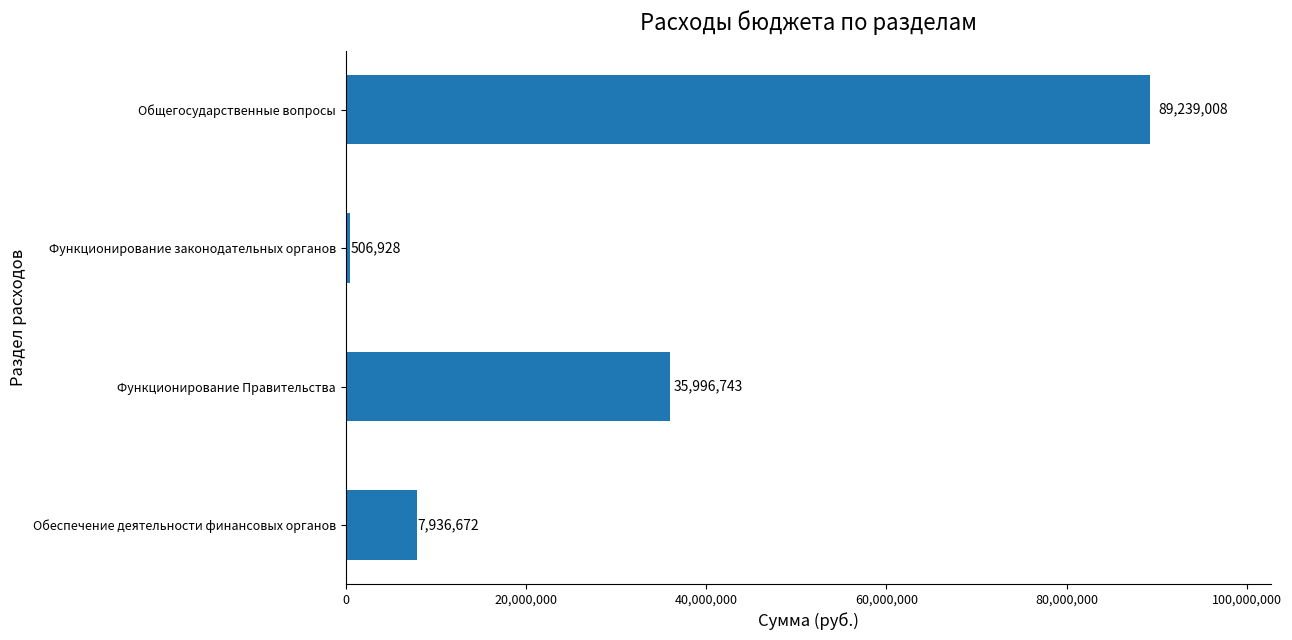

Rank the categories by value from lowest to highest.

Функционирование законодательных органов, Обеспечение деятельности финансовых органов, Функционирование Правительства, Общегосударственные вопросы